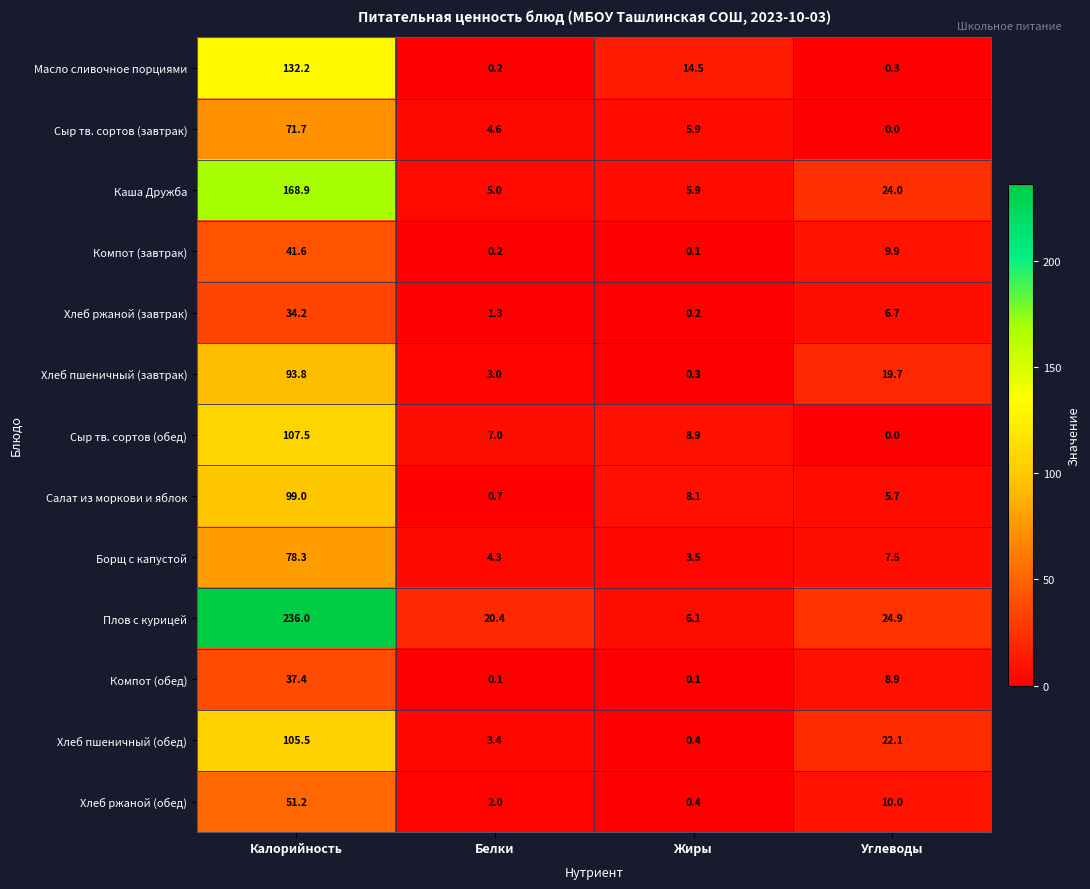

What is the spread (max minus min) of values at Жиры?

14.4